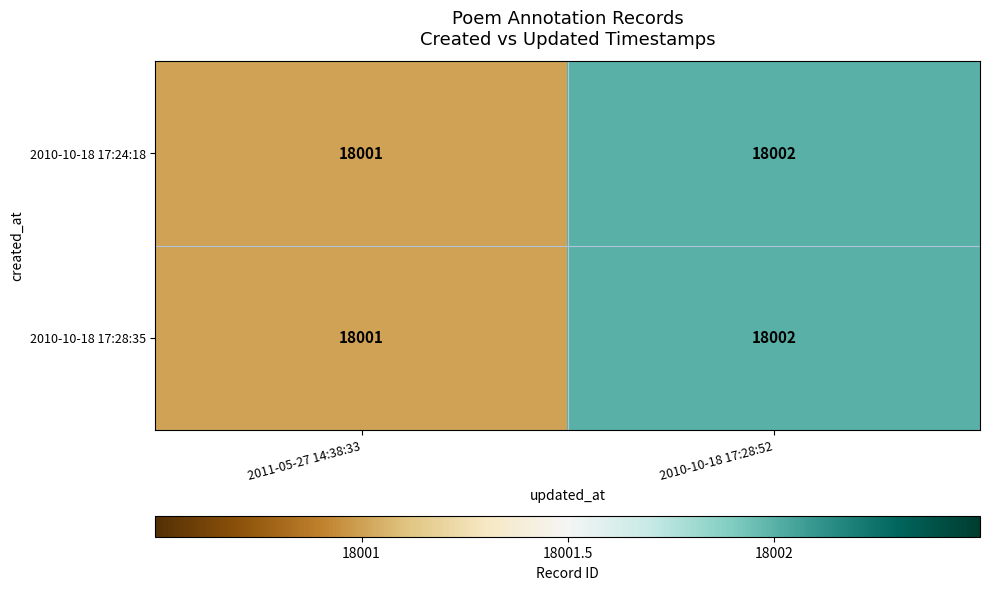

Reading left to right, list all the values displayed in this chart.

2010-10-18 17:24:18: 18001	18002
2010-10-18 17:28:35: 18001	18002